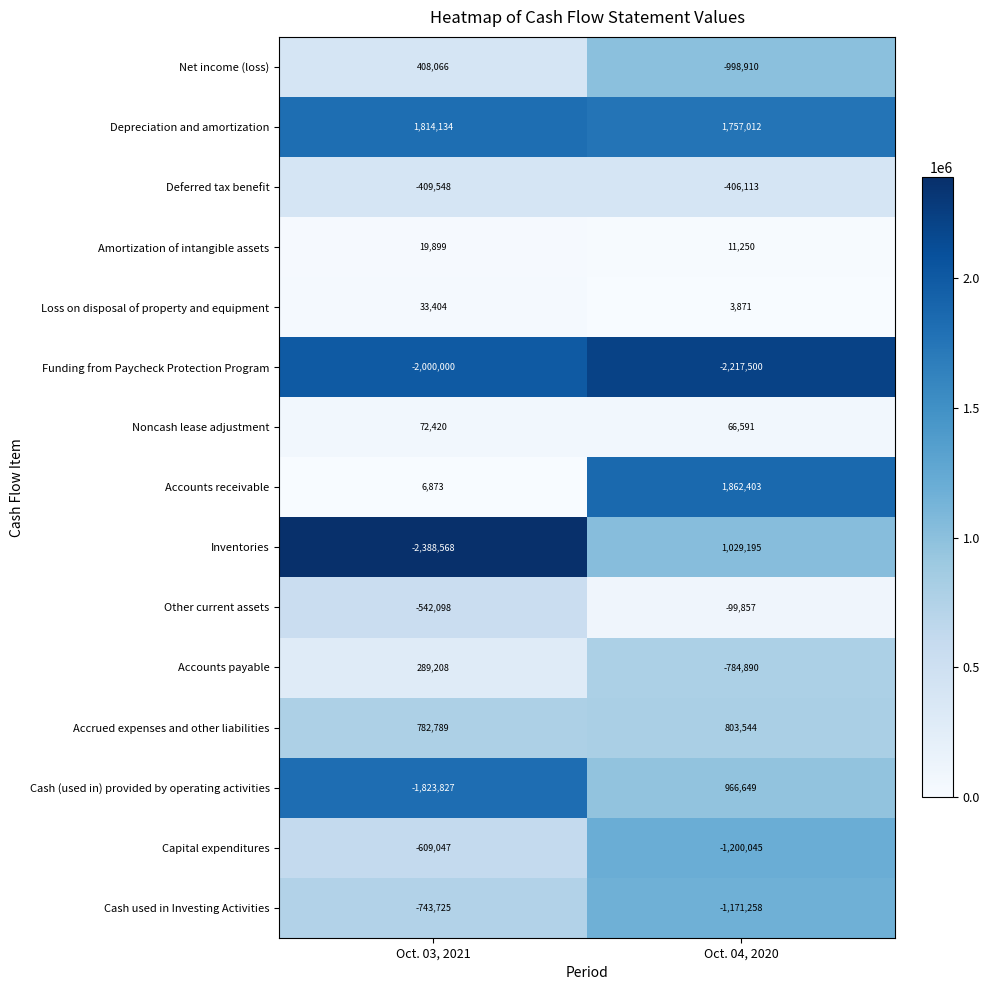

List the series in order of their peak value, highest first.

Accounts receivable, Depreciation and amortization, Inventories, Cash (used in) provided by operating activities, Accrued expenses and other liabilities, Net income (loss), Accounts payable, Noncash lease adjustment, Loss on disposal of property and equipment, Amortization of intangible assets, Other current assets, Deferred tax benefit, Capital expenditures, Cash used in Investing Activities, Funding from Paycheck Protection Program